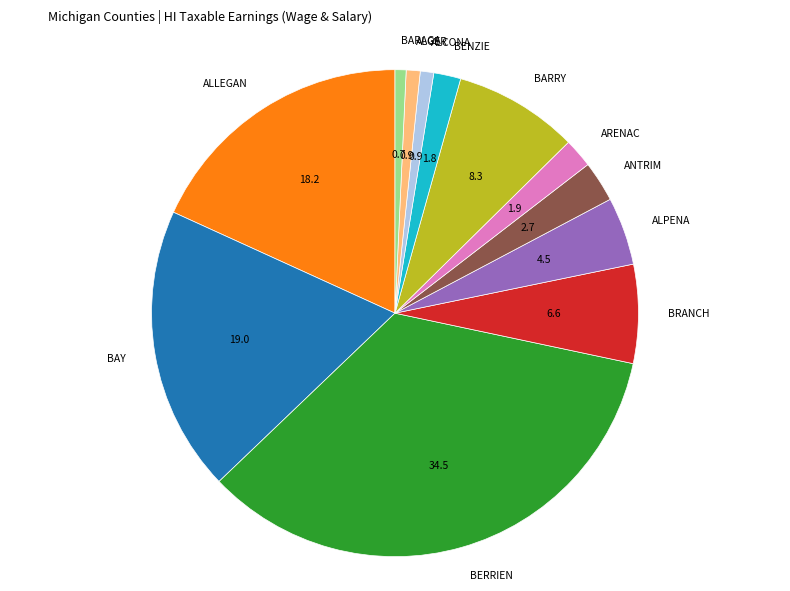

Does any single category account for the majority?

No